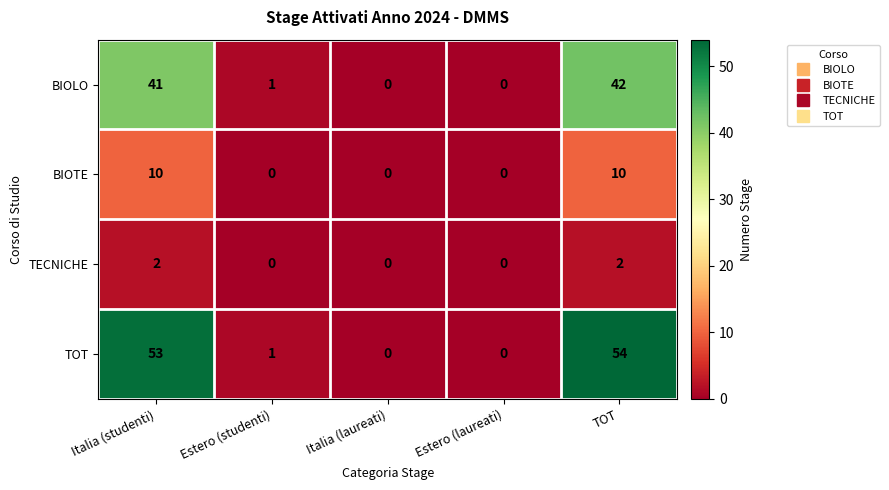

Which label corresponds to the largest value in the chart?

TOT